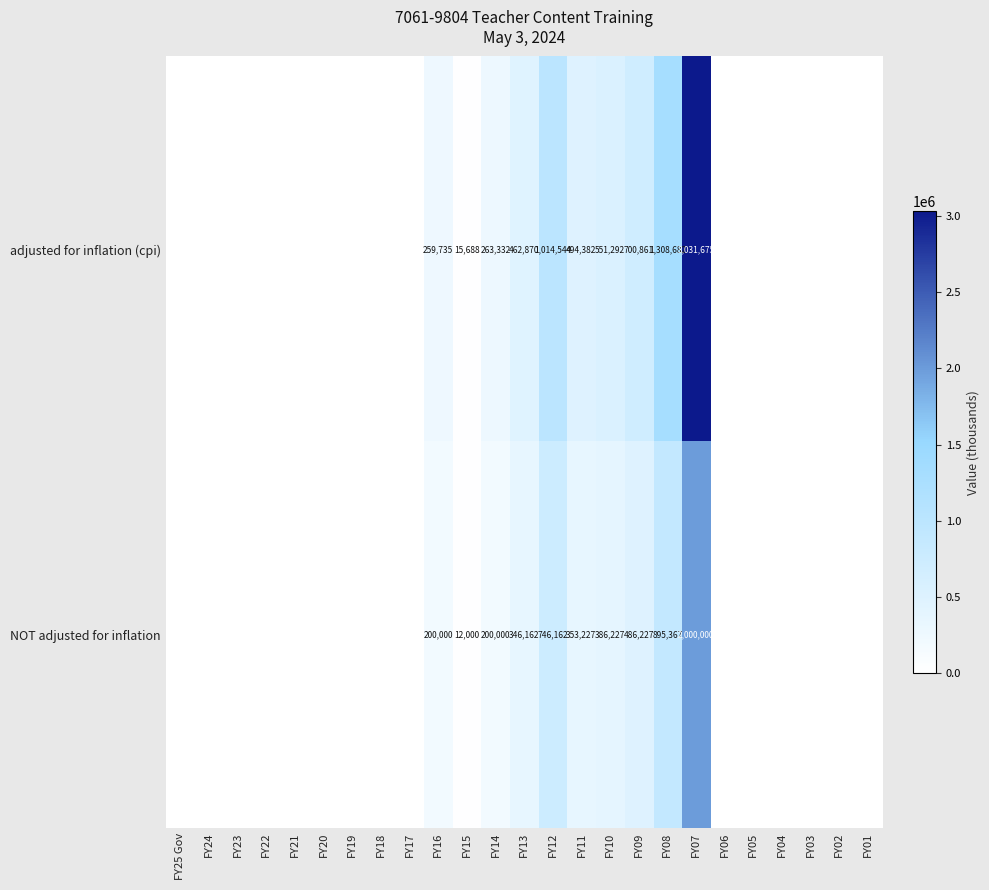

At how many categories does at least one series exceed 464738?

6